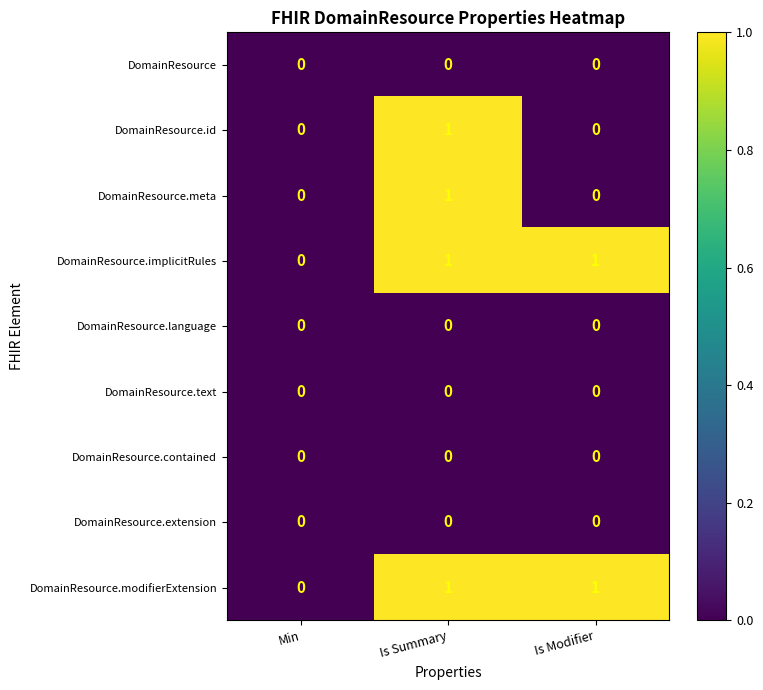

At which category is the sum across all series the highest?

Is Summary